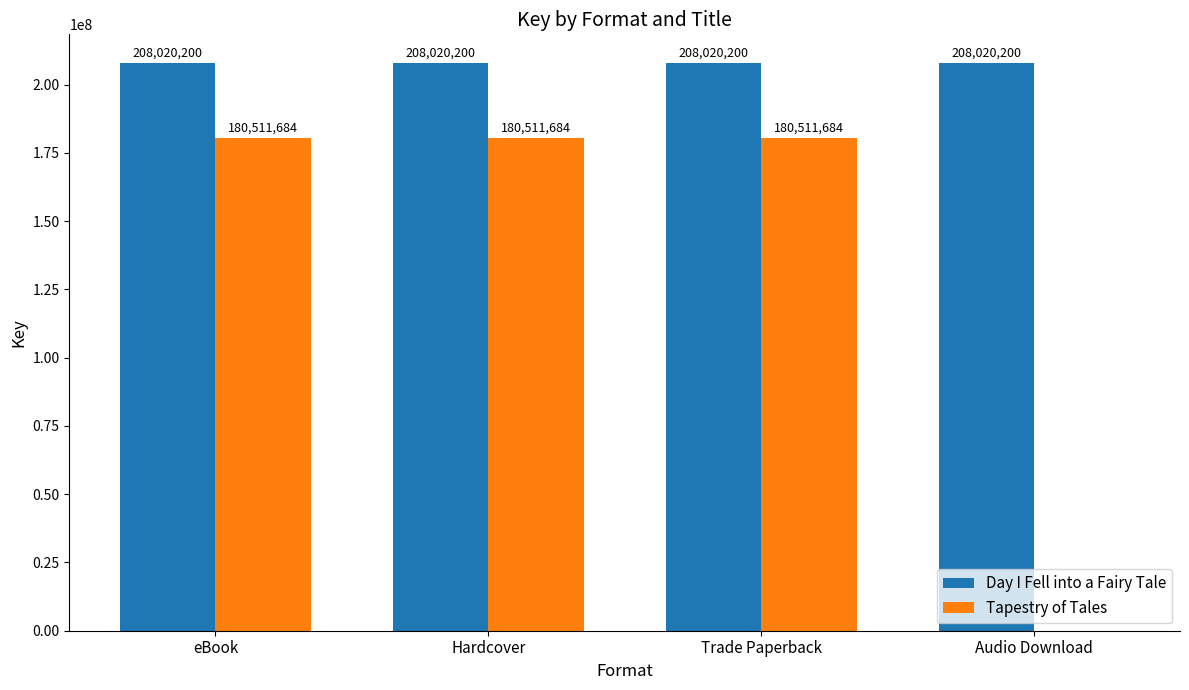

What is the sum of all Tapestry of Tales values?

541535052